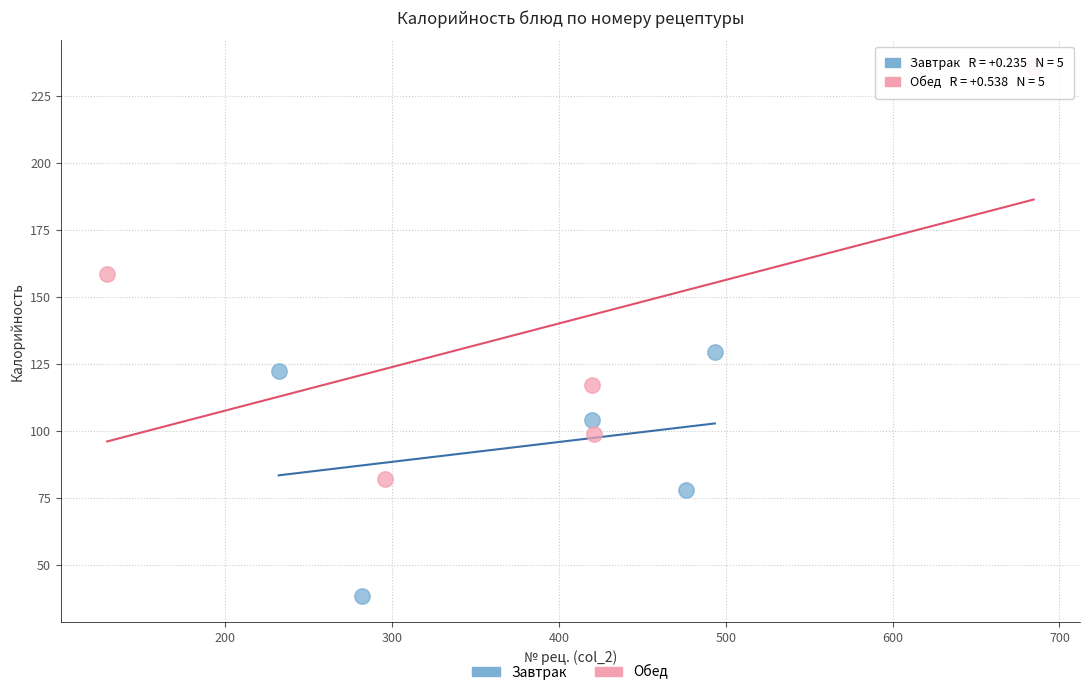

Which series contains the lowest Y value?

Завтрак